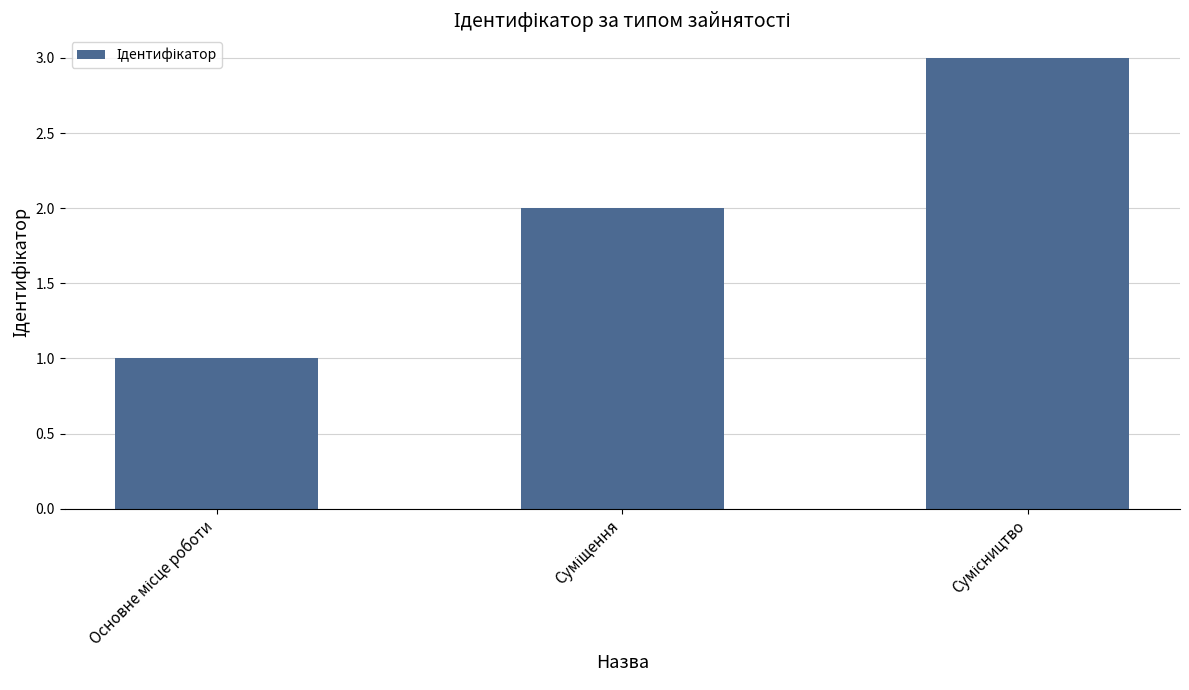

What is the maximum value shown in the chart?

3